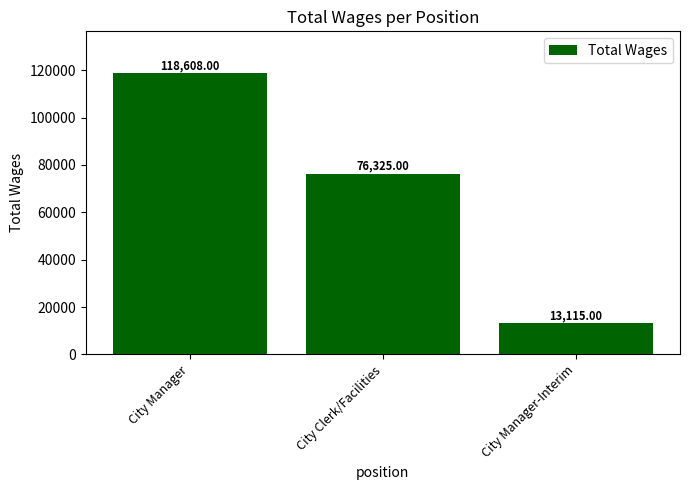

Reading left to right, list all the values displayed in this chart.

City Manager=118608	City Clerk/Facilities=76325	City Manager-Interim=13115